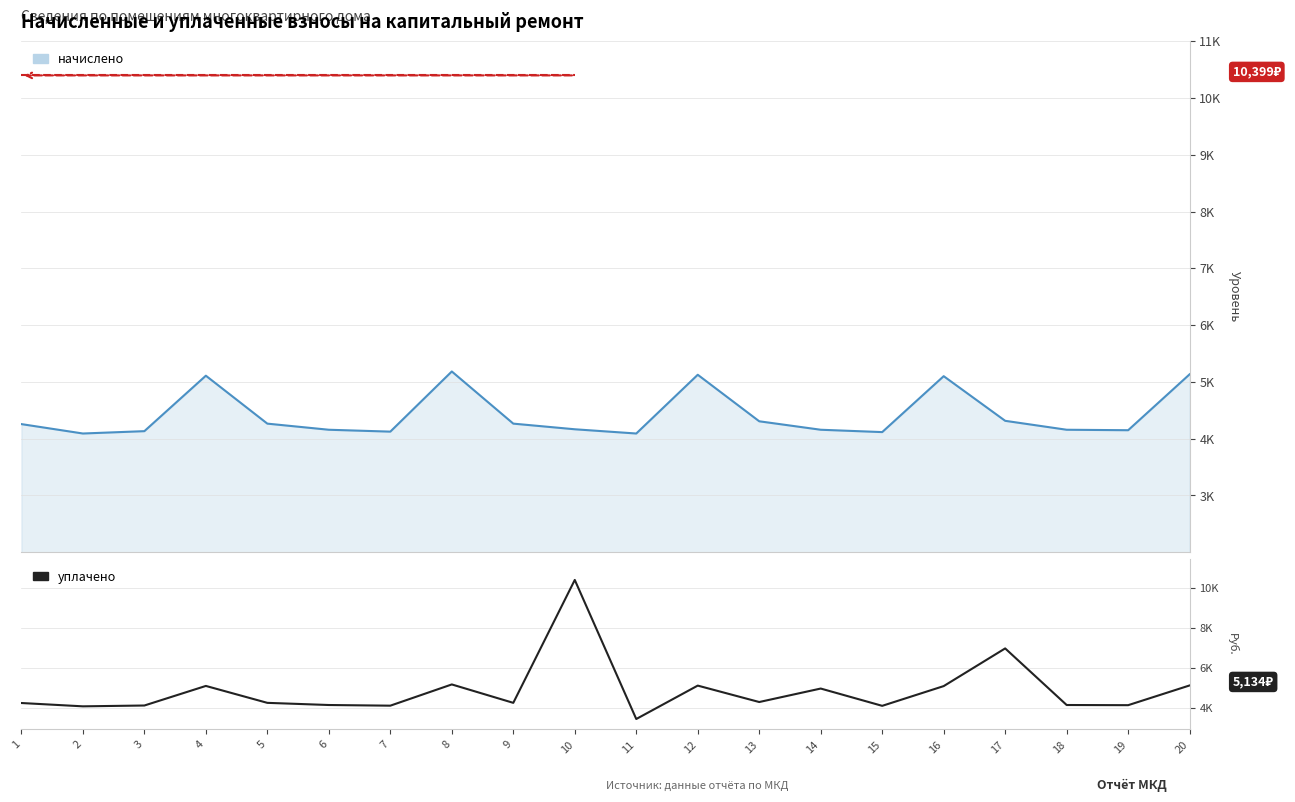

List the labels in order of value, smallest first.

11, 2, 15, 7, 3, 19, 6, 18, 1, 5, 9, 13, 14, 16, 4, 12, 20, 8, 17, 10